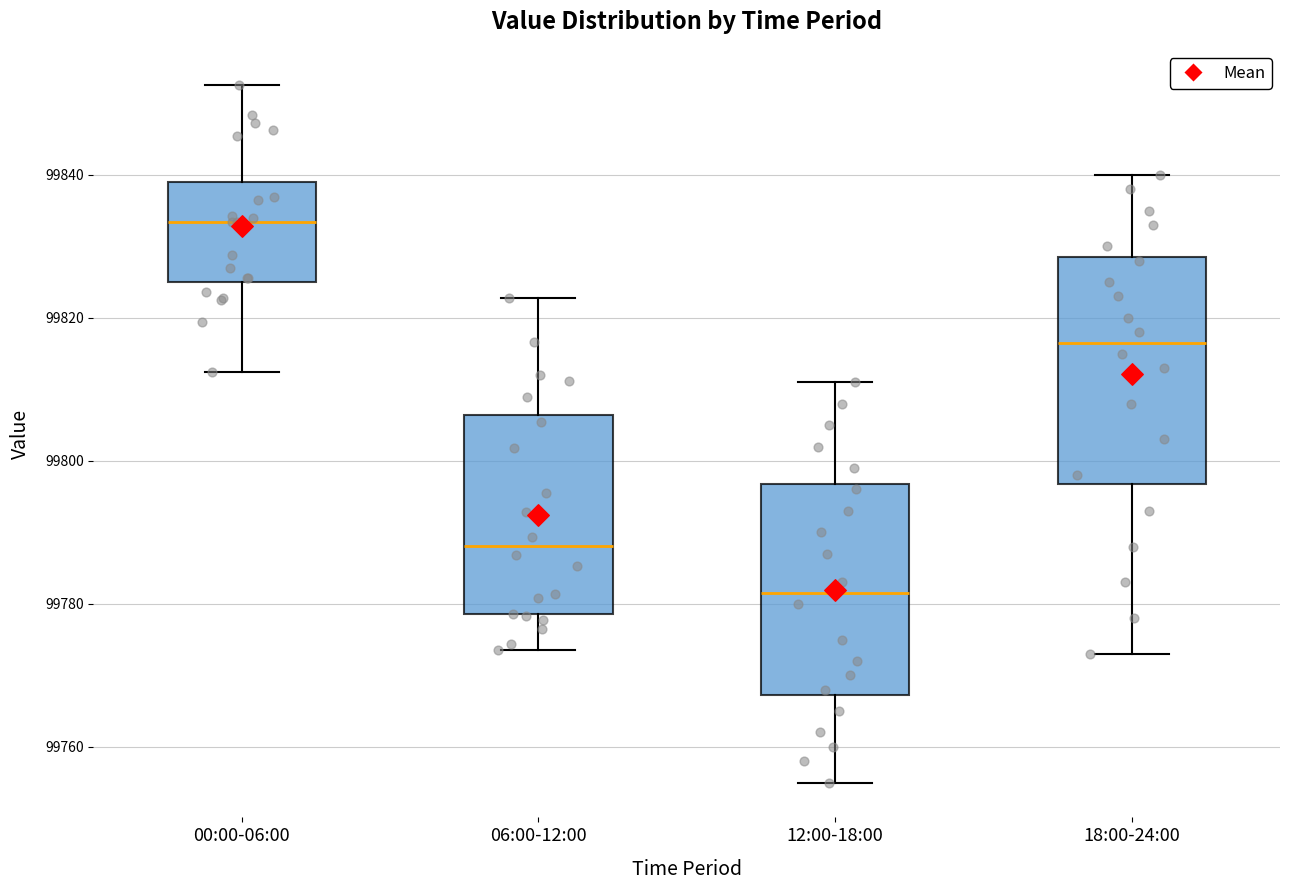

Where does the median line of the box for 12:00-18:00 sit on the y-axis? The values are not printed on the chart, so give them approximately, as read against the axis.

99782